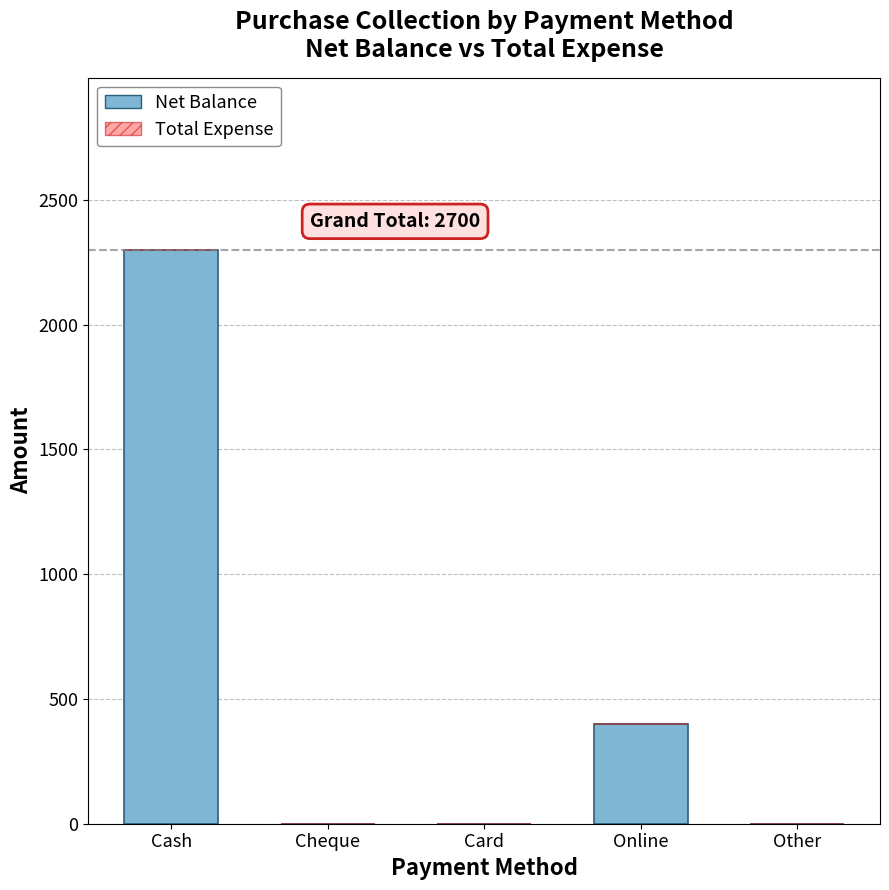

What is the change in value from Cash to Other?

-2300